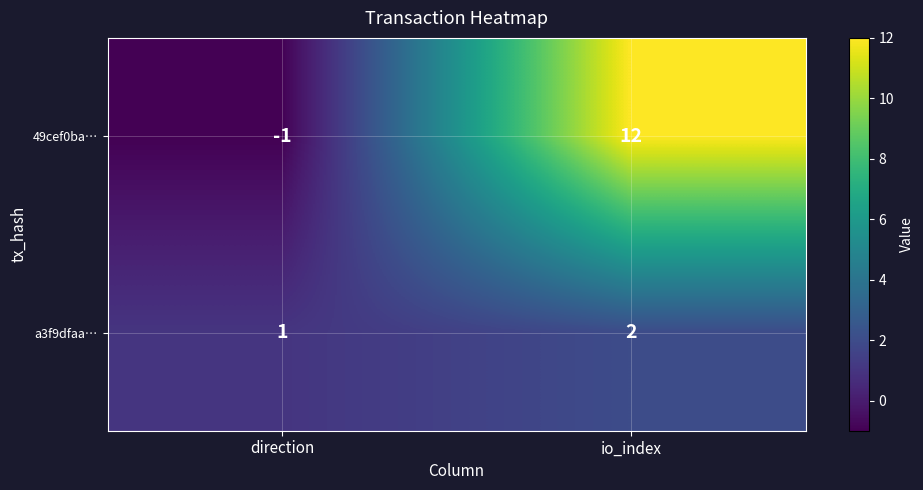

The 49cef0ba… series shows 0 at direction. True or false?

False